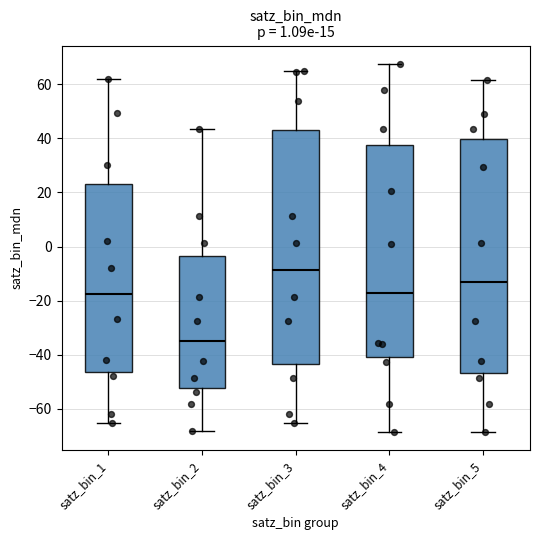

Reading left to right, read every box against the y-axis: the position of its median line, the range the box covers, and the ends of its whiskers. The values are not printed on the chart, so give them approximately, as read against the axis.

satz_bin_1: median -18, box -46 to 24, whiskers -66 to 62
satz_bin_2: median -36, box -52 to -4, whiskers -68 to 44
satz_bin_3: median -8, box -44 to 44, whiskers -66 to 64
satz_bin_4: median -18, box -40 to 38, whiskers -68 to 68
satz_bin_5: median -14, box -46 to 40, whiskers -68 to 62